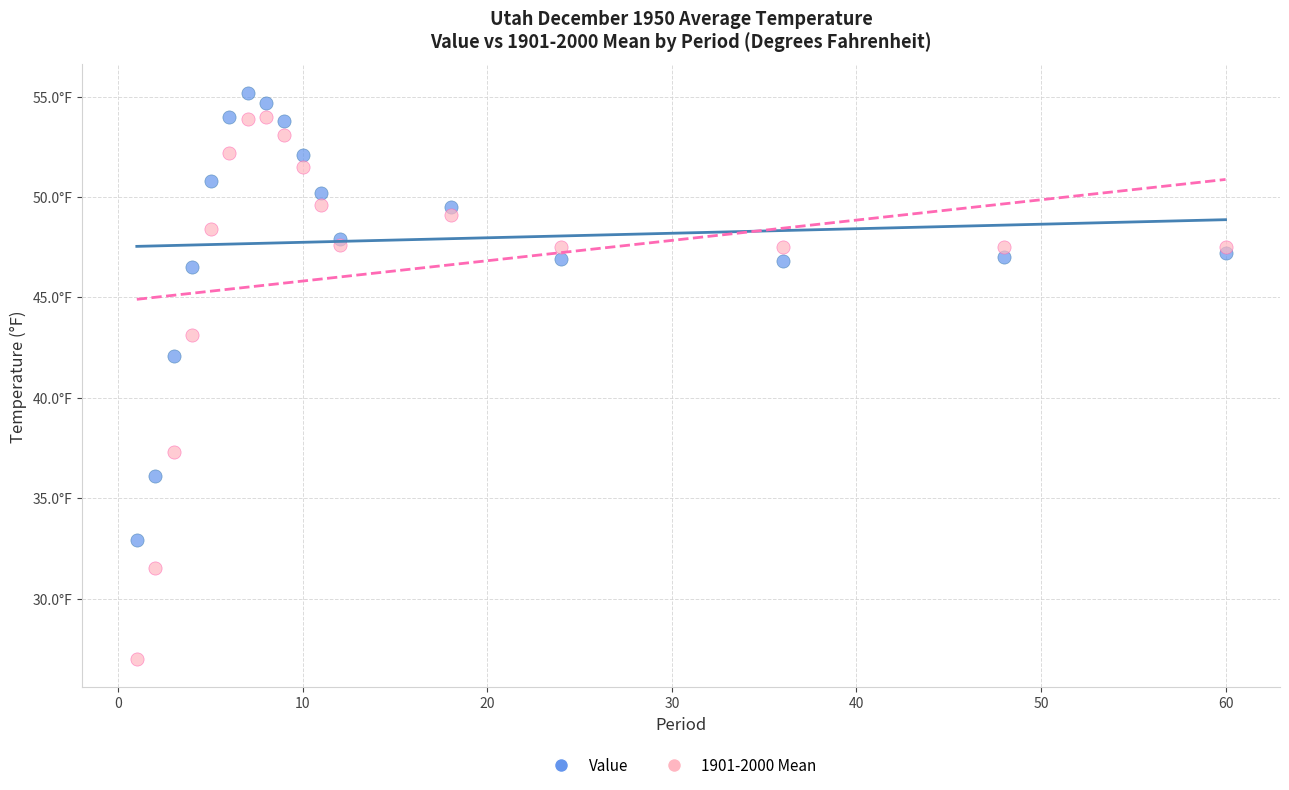

What are all the series names shown in the legend?

Value, 1901-2000 Mean